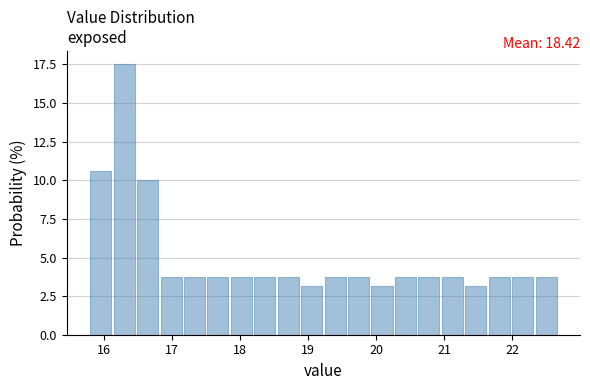

Read against the x-axis, roughly where is the centre of the tallest bar?

16.3